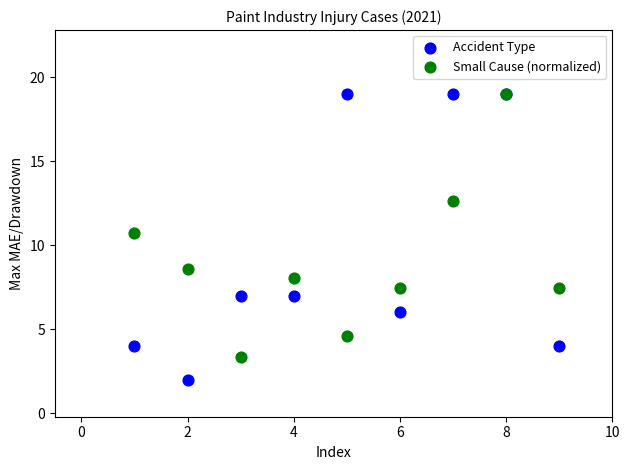

In the Small Cause (normalized) series, what Y value is closest to 11?

10.7